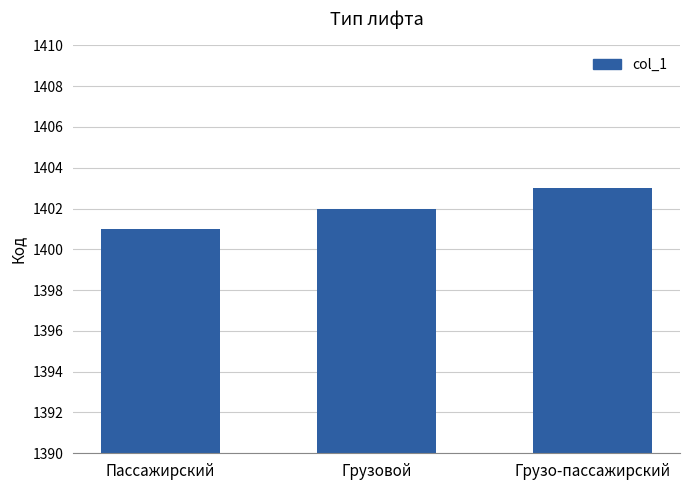

Reading left to right, transcribe all the data shown in this chart.

Пассажирский=1401	Грузовой=1402	Грузо-пассажирский=1403